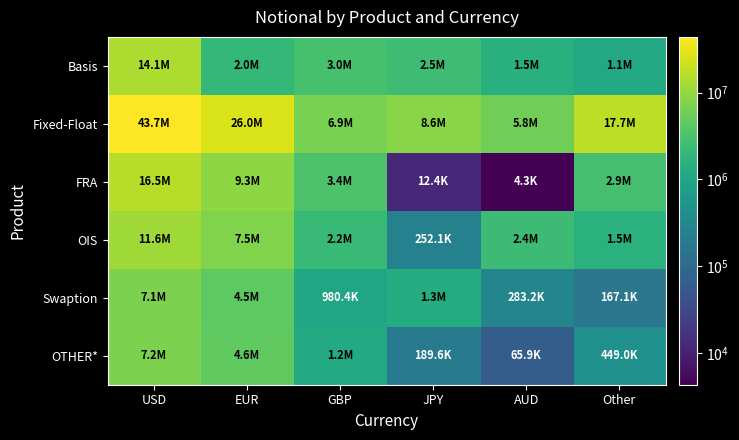

Reading left to right, what are all the values shown in this chart?

Basis: USD=14115316	EUR=1988690	GBP=2975773	JPY=2518427	AUD=1517987	Other=1142554
Fixed-Float: USD=43701213	EUR=26030809	GBP=6932549	JPY=8582989	AUD=5838668	Other=17749651
FRA: USD=16460744	EUR=9260418	GBP=3384307	JPY=12440	AUD=4311	Other=2894994
OIS: USD=11635516	EUR=7536356	GBP=2150928	JPY=252069	AUD=2386541	Other=1537701
Swaption: USD=7067643	EUR=4462264	GBP=980353	JPY=1292446	AUD=283192	Other=167127
OTHER*: USD=7178556	EUR=4609917	GBP=1209300	JPY=189591	AUD=65884	Other=448996